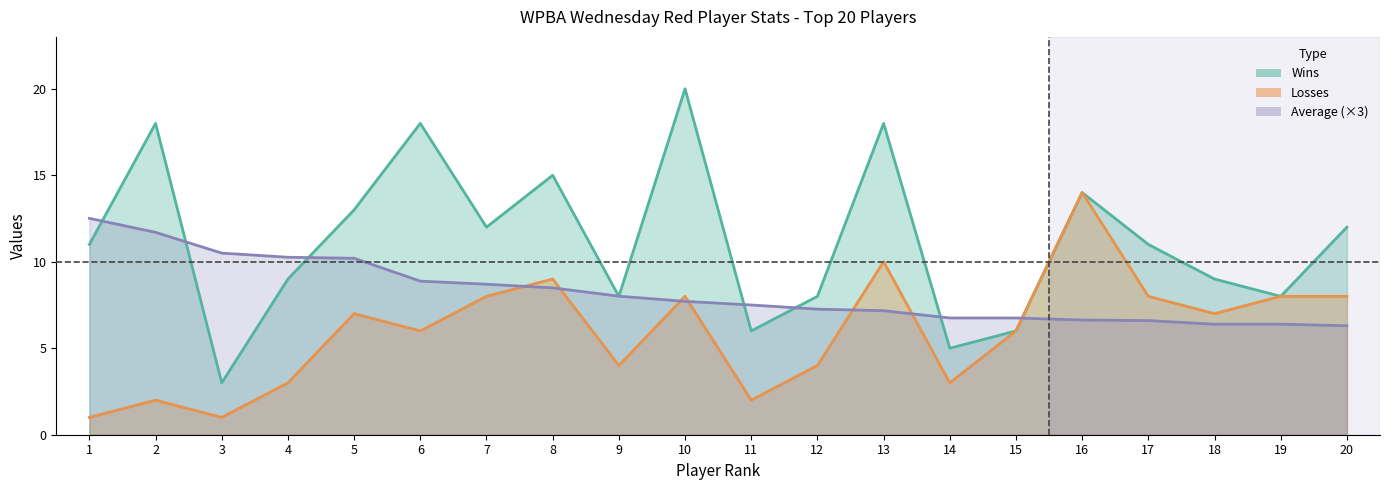

After their last crossing, which series has the higher values: Losses or Average?

Losses